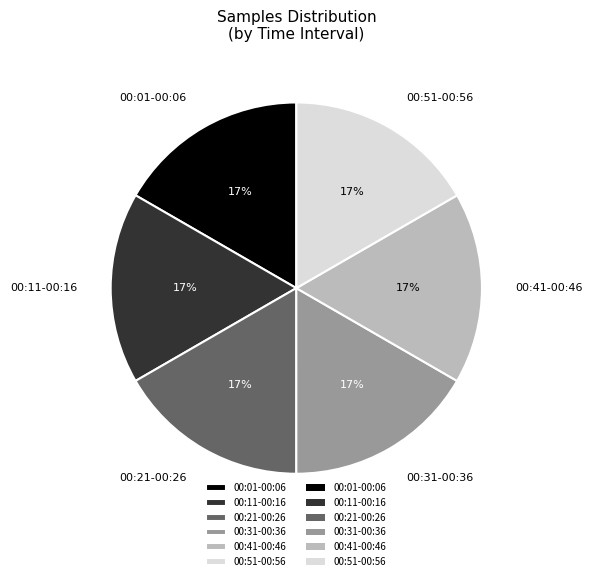

What is the ratio of the value at 00:11-00:16 to the value at 00:51-00:56?

1.0